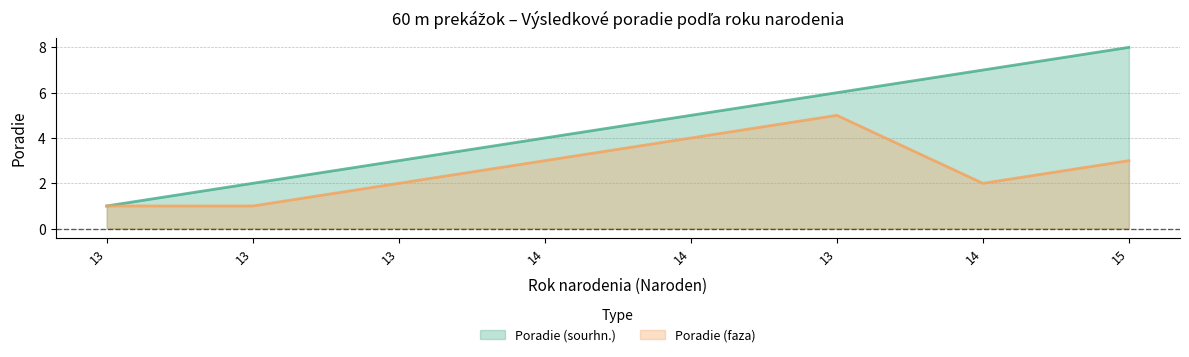

Is the value of Poradie (faza) at 14 greater than the value of Poradie (sourhn.) at 15?

No